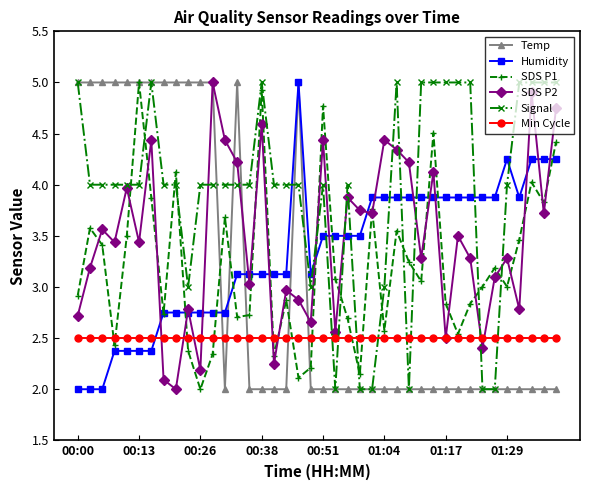

What is the value of the Signal point at the 15th from the left?

4.0